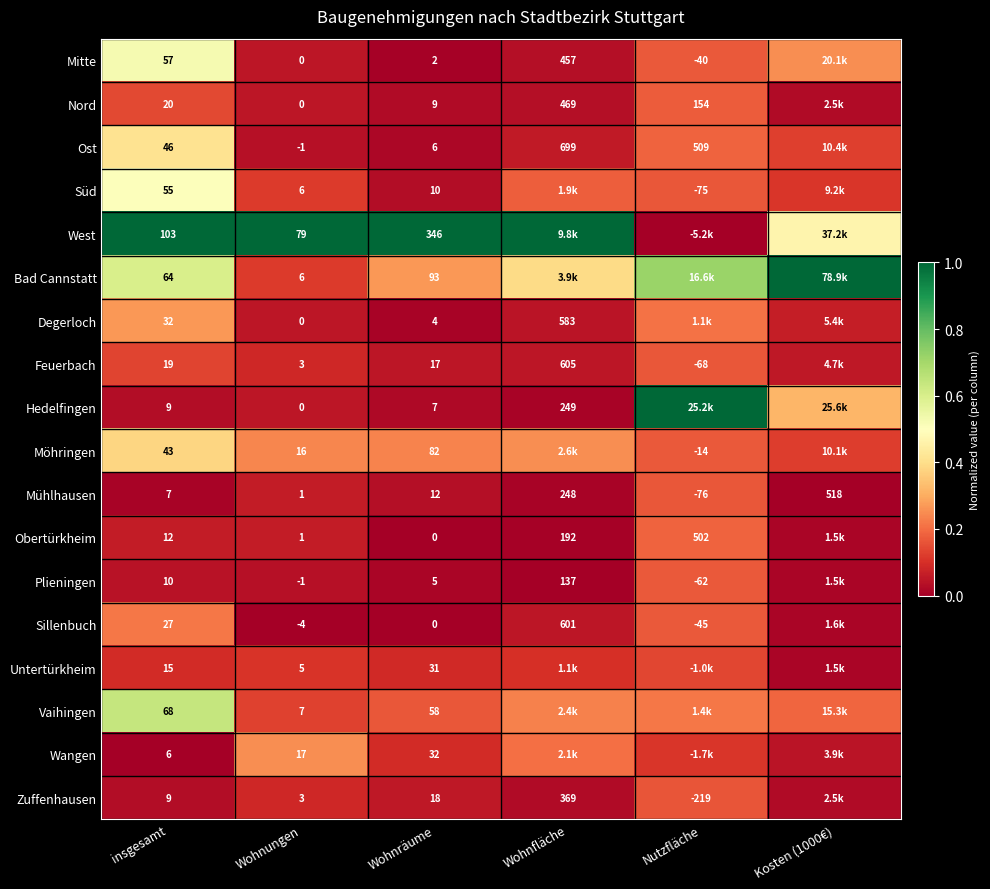

Is the value of Ost at Wohnungen greater than the value of Obertürkheim at Wohnräume?

No